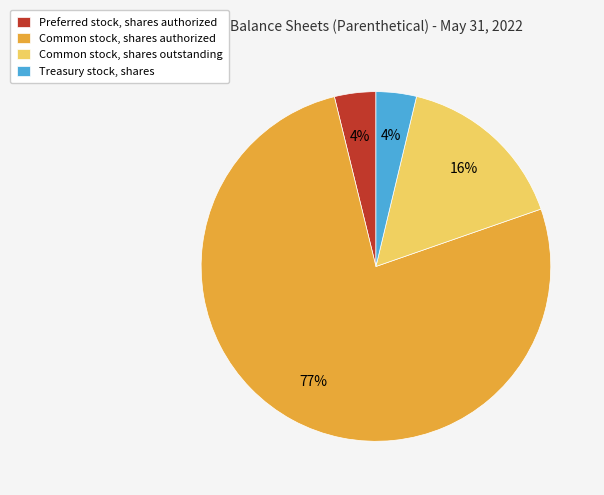

Do Treasury stock, shares and Common stock, shares outstanding together represent more than half of the pie?

No